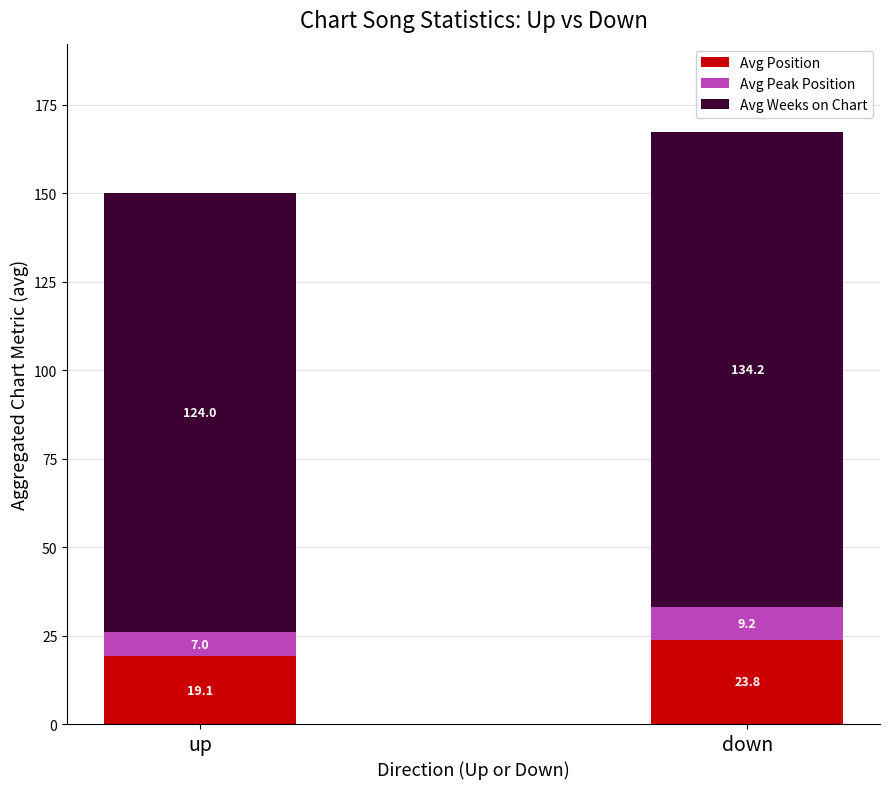

True or false: Avg Position has a value of 11.9 at up.

False